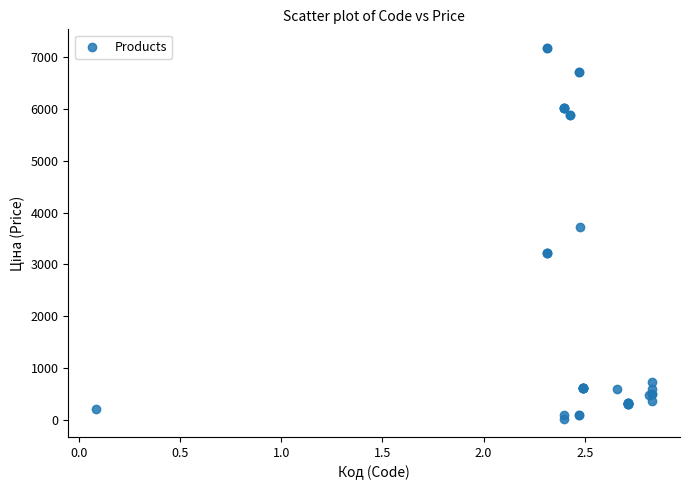

What Y value in the scatter plot is closest to 3601?

3727.6